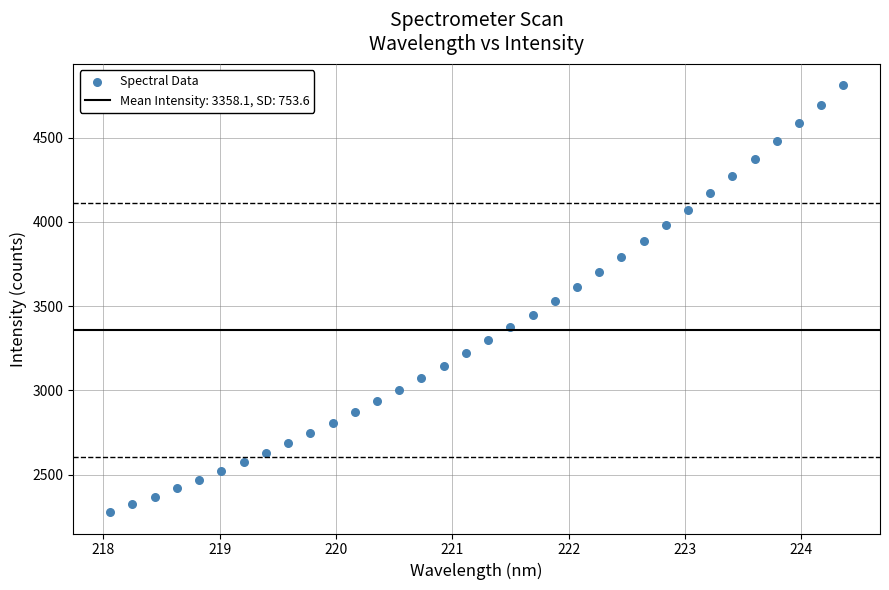

What is the range of Y values (max minus min)?

2532.7